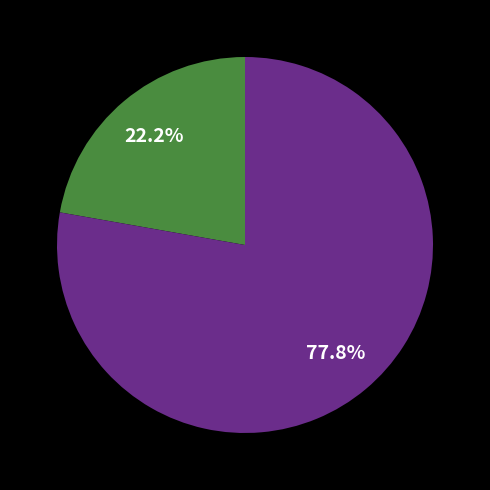

Does any single category account for the majority?

Yes